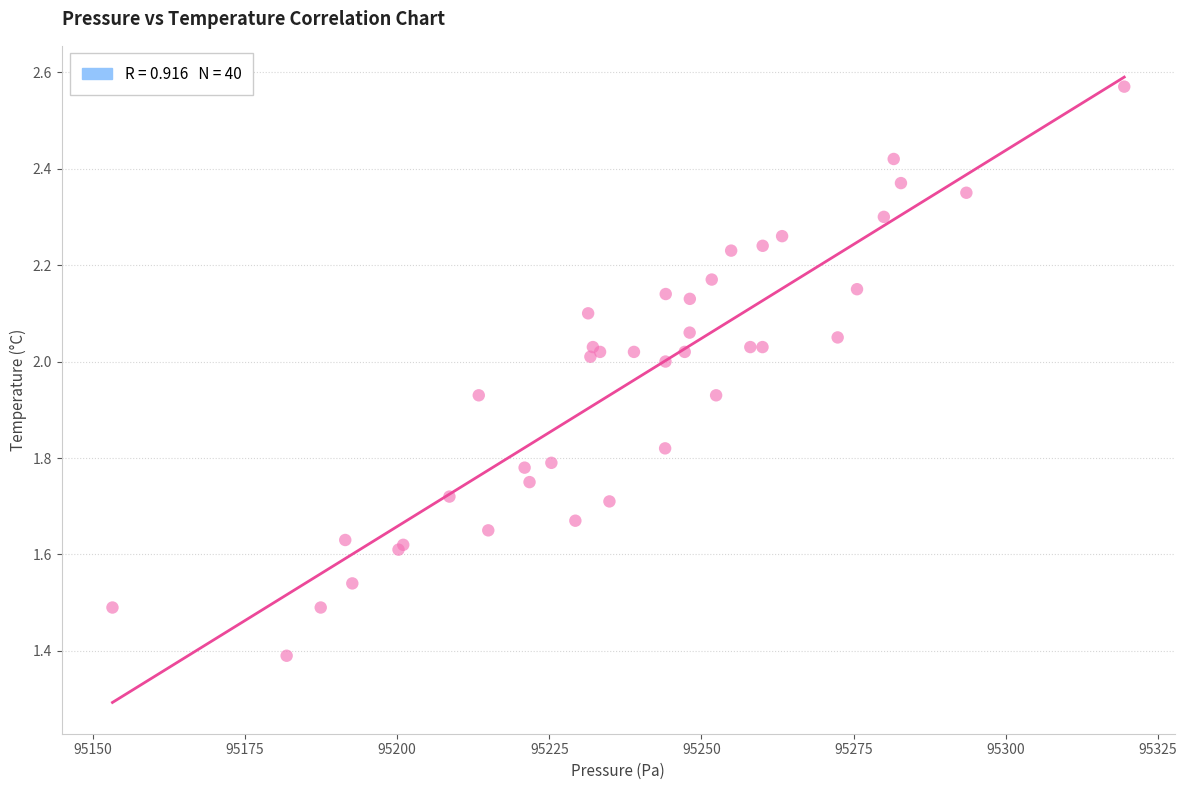

What Y value in the scatter plot is closest to 1?

1.4